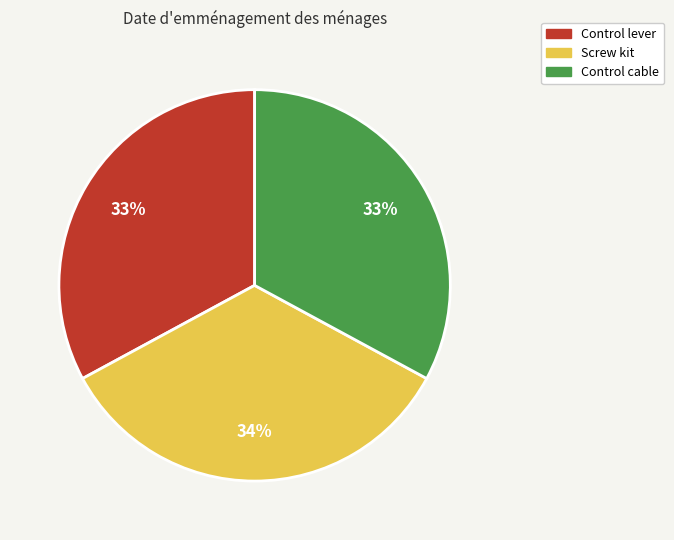

What is the ratio of the value at Control cable to the value at Control lever?

1.0